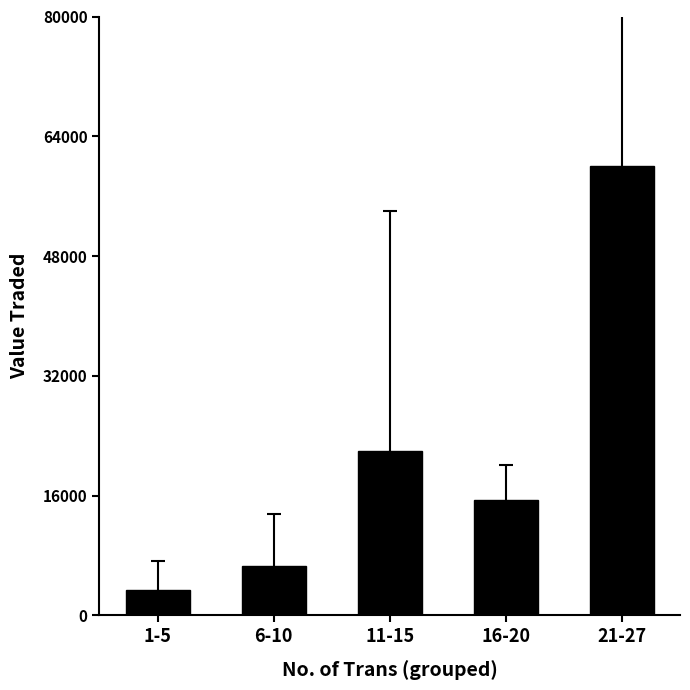

The chart shows a value of 3394.6 at 1-5. True or false?

True